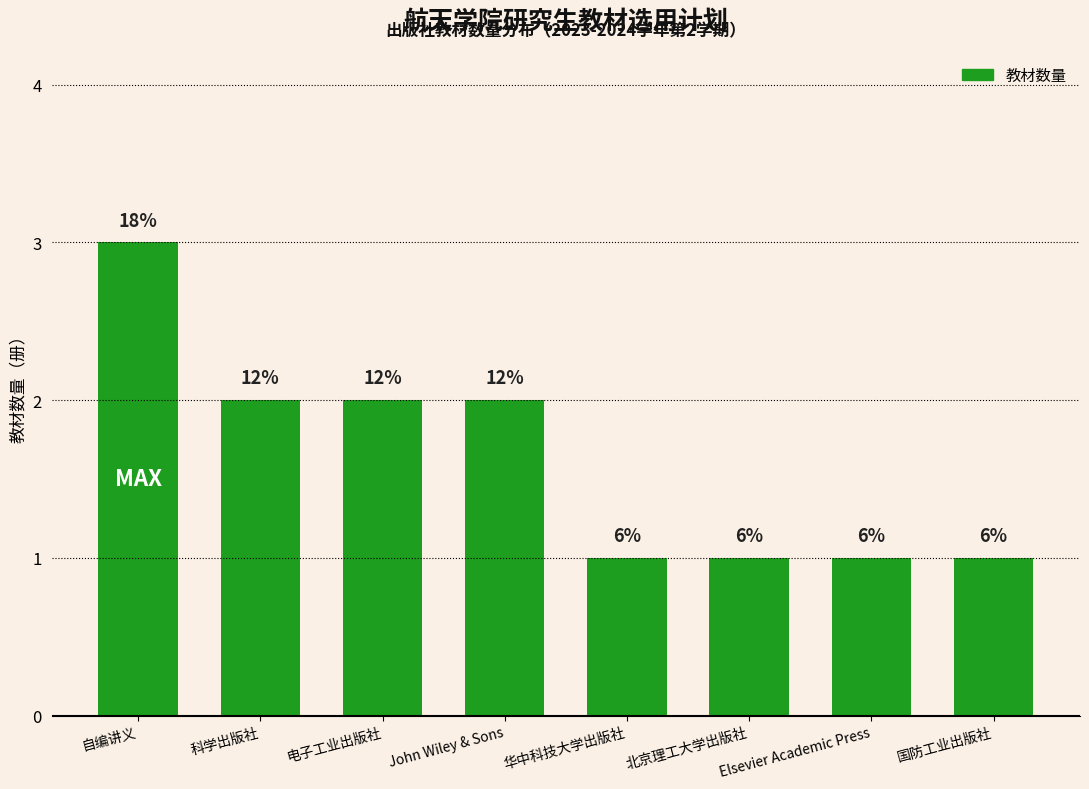

What is the value of the 3rd bar from the left?

2